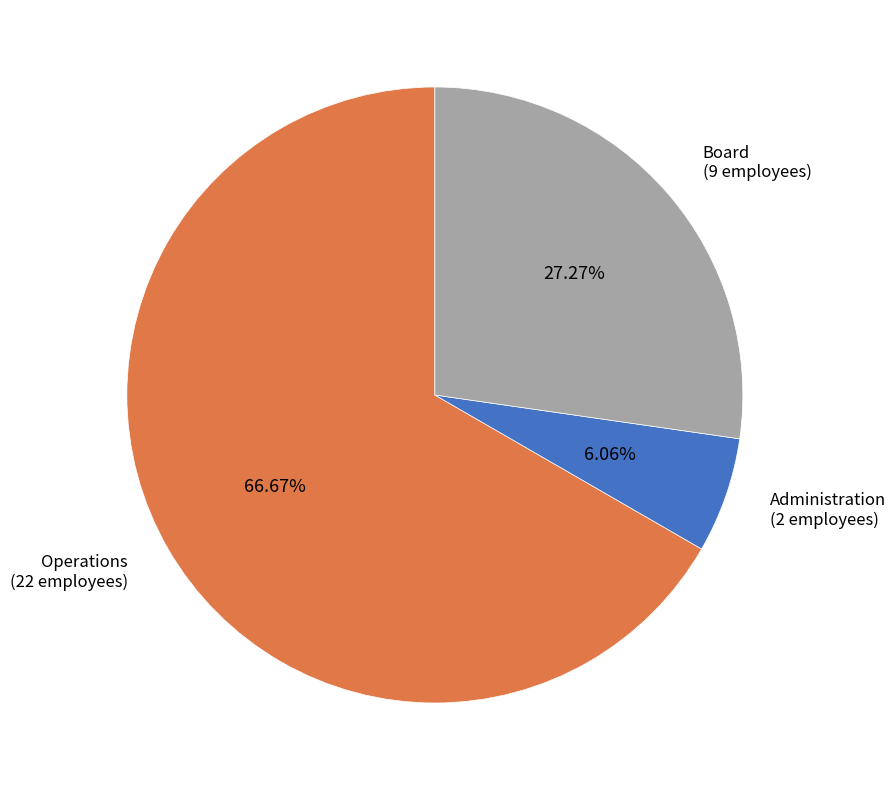

To the nearest percent, what portion does Operations represent?

67%